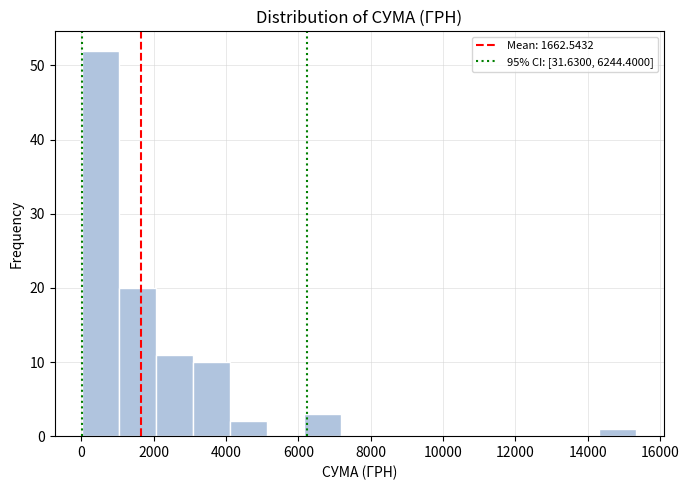

Over which range of the x-axis is the bar tallest?

0 to 1000